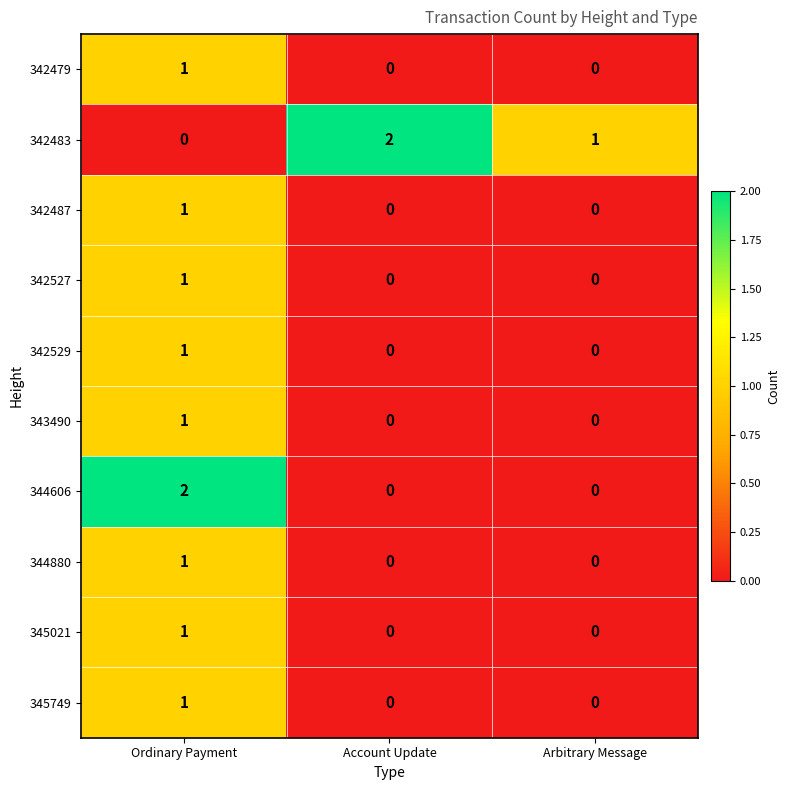

Which series has the largest total across all categories?

342483